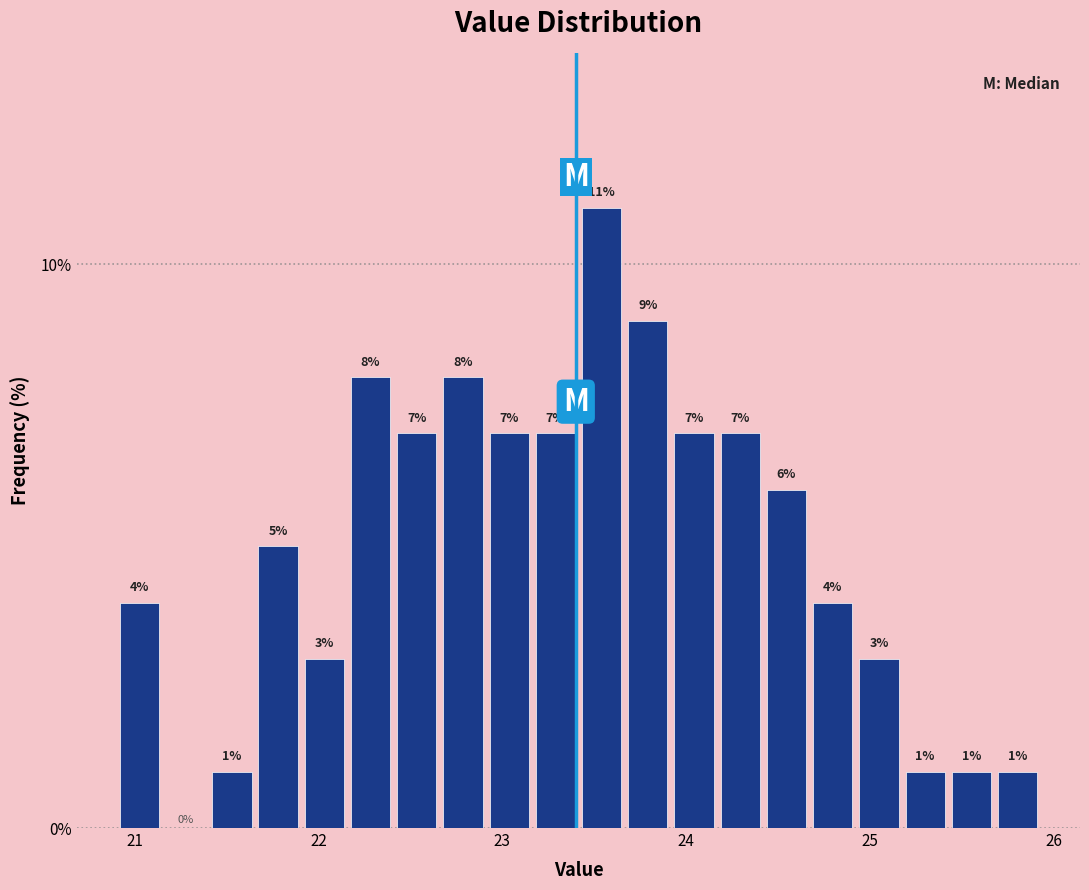

Around what value on the x-axis is the tallest bar? Give the approximate position of its centre, as read against the axis.

23.5